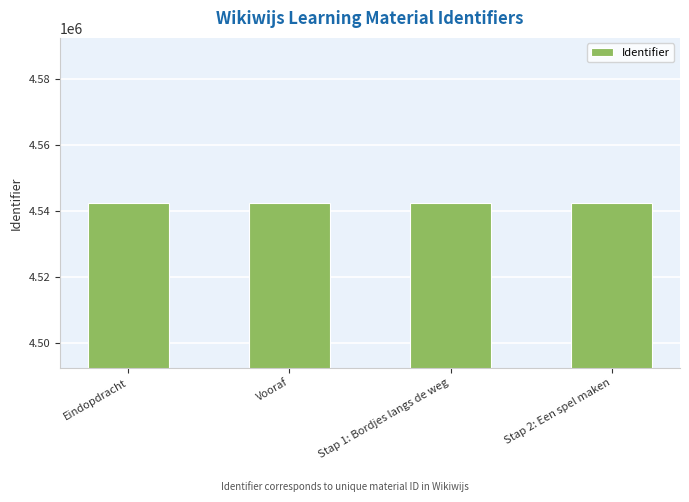

What is the label of the 3rd bar from the left?

Stap 1: Bordjes langs de weg